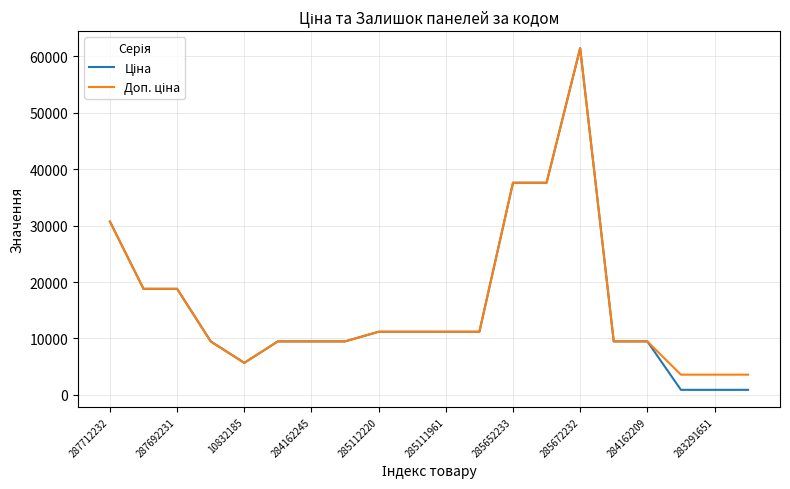

What is the greatest value displayed?

61434.3